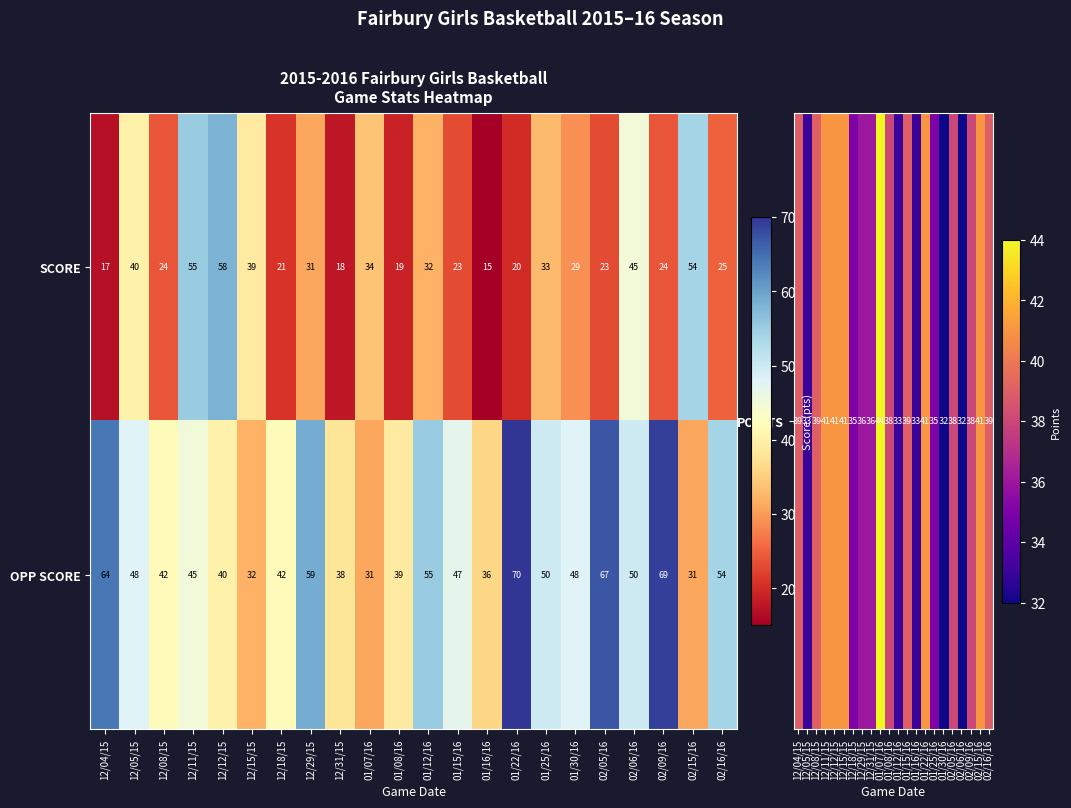

Is it true that SCORE equals 9 at 12/04/15?

False